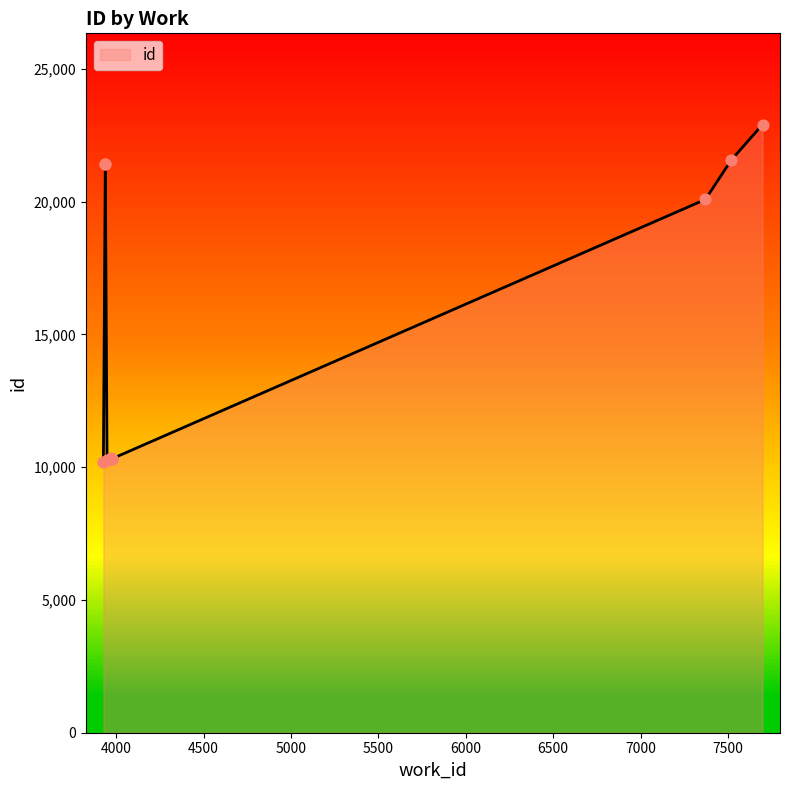

What is the ratio of the value at 3927 to the value at 3978?

1.0